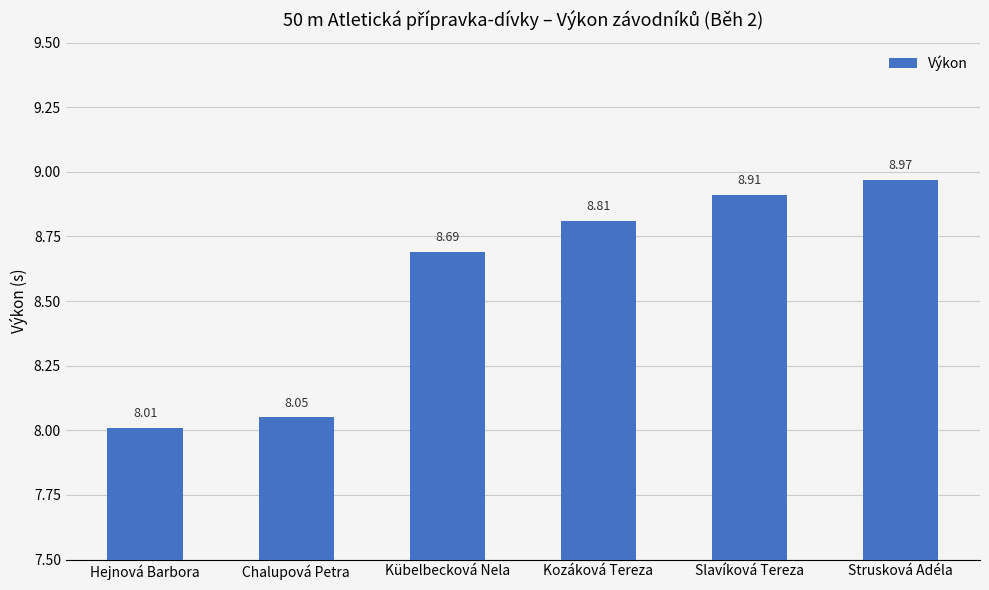

Which label corresponds to the largest value in the chart?

Strusková Adéla